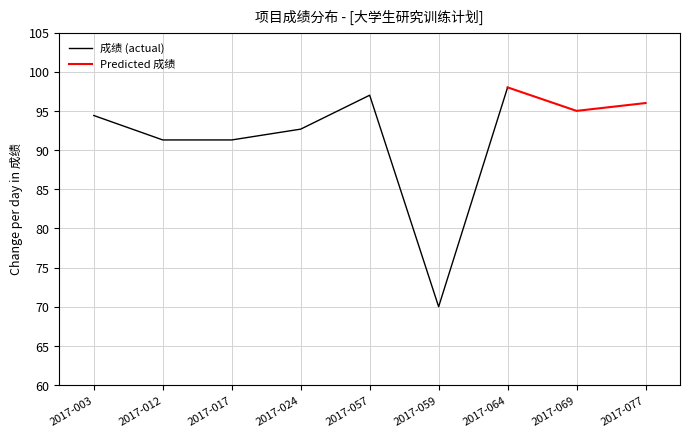

List the labels in order of value, smallest first.

SRP2017059, SRP2017012, SRP2017017, SRP2017024, SRP2017003, SRP2017069, SRP2017077, SRP2017057, SRP2017064